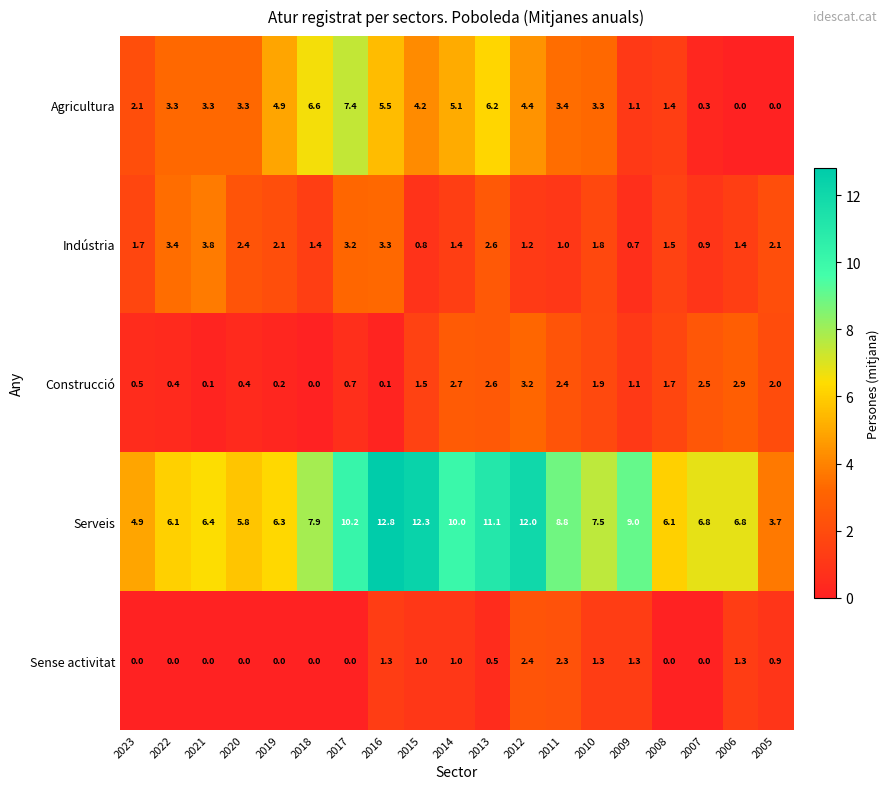

Which series has the largest total across all categories?

Serveis